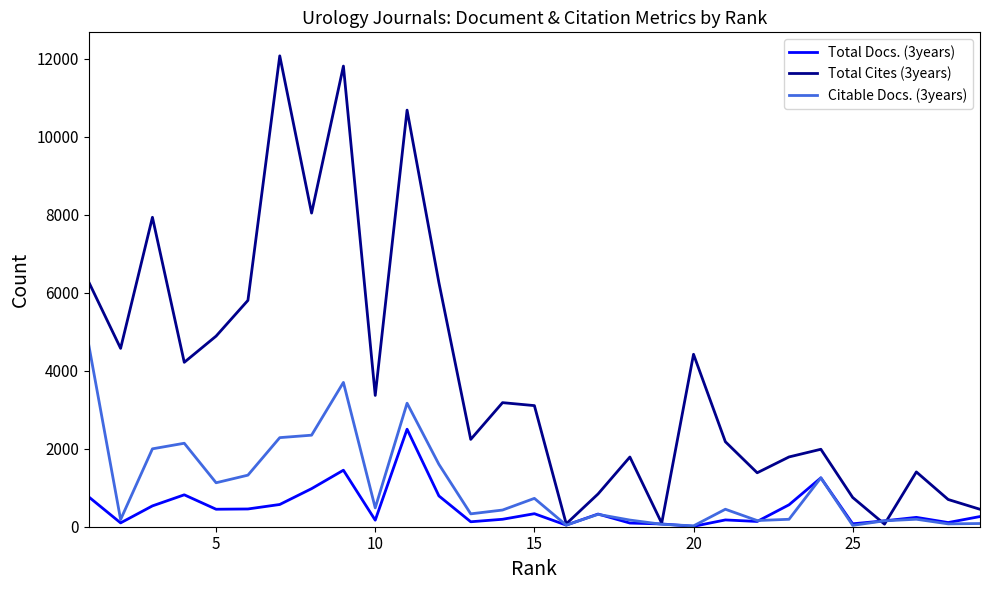

Which series has the widest spread of values?

Total Cites (3years)